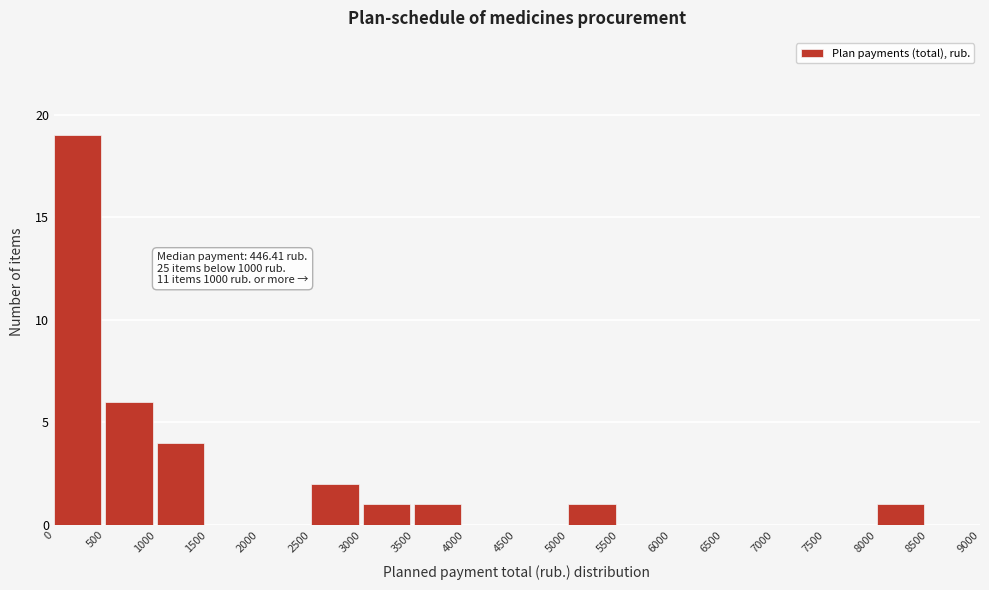

Which range on the x-axis has the tallest bar?

0 to 500